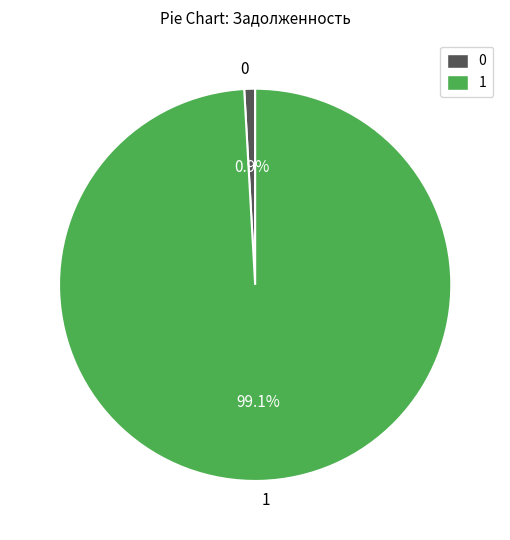

What percentage do 0 and 1 together represent?

100.0%